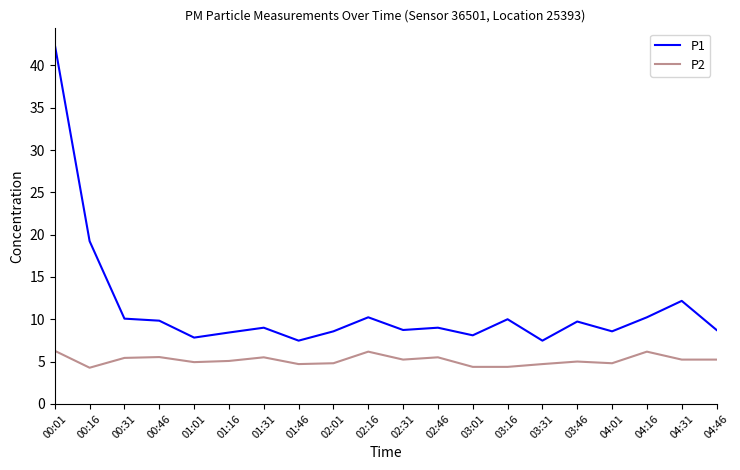

Rank the series at 02:46 from highest to lowest value.

P1, P2